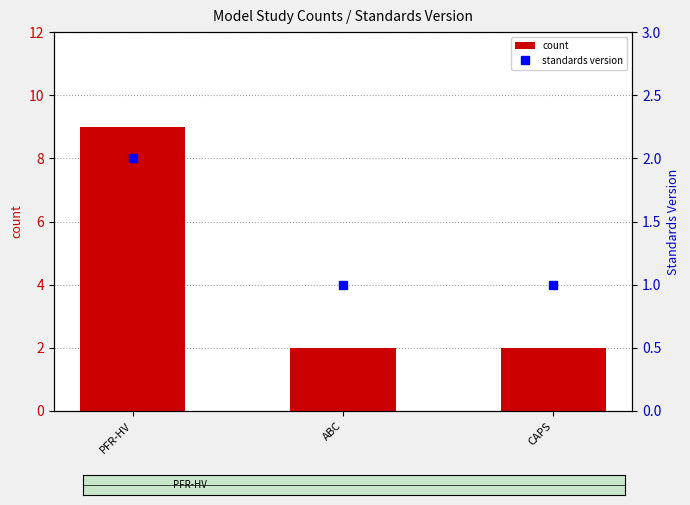

What position from the right is PFR-HV?

3